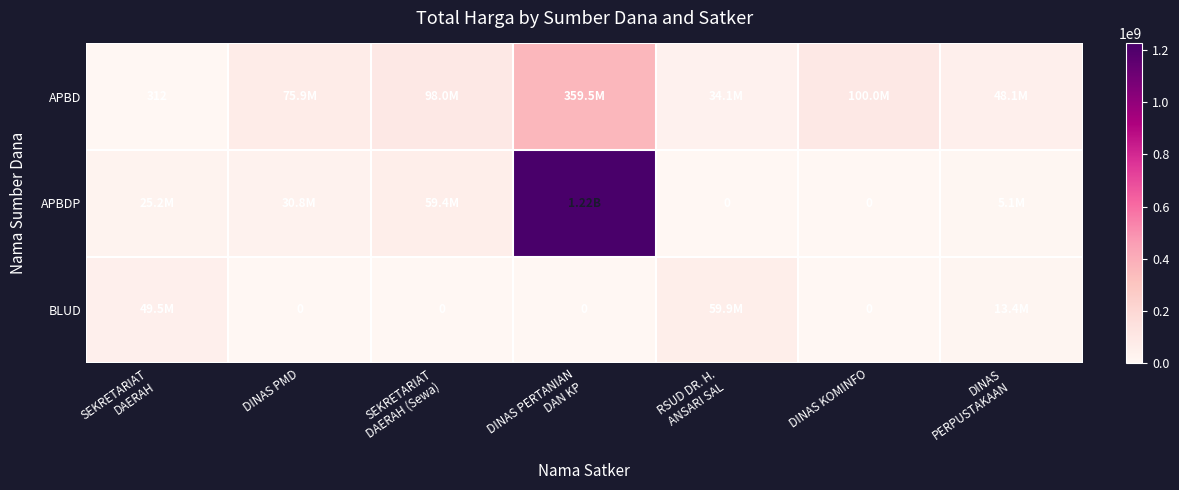

At how many categories does at least one series exceed 289301916?

1